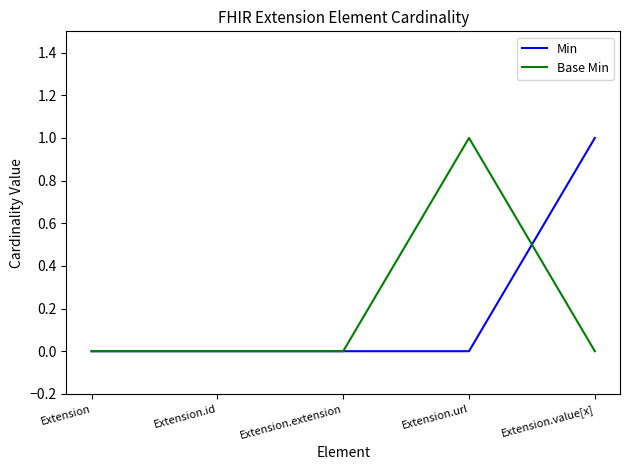

Is the value of Min at Extension greater than the value of Base Min at Extension.url?

No